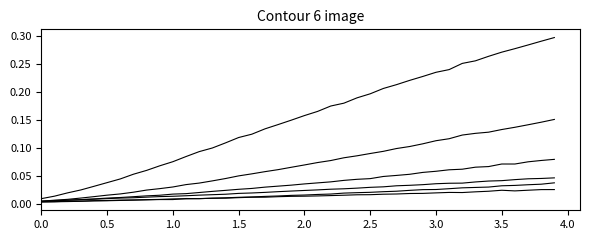

How many lines are shown in the chart?

6